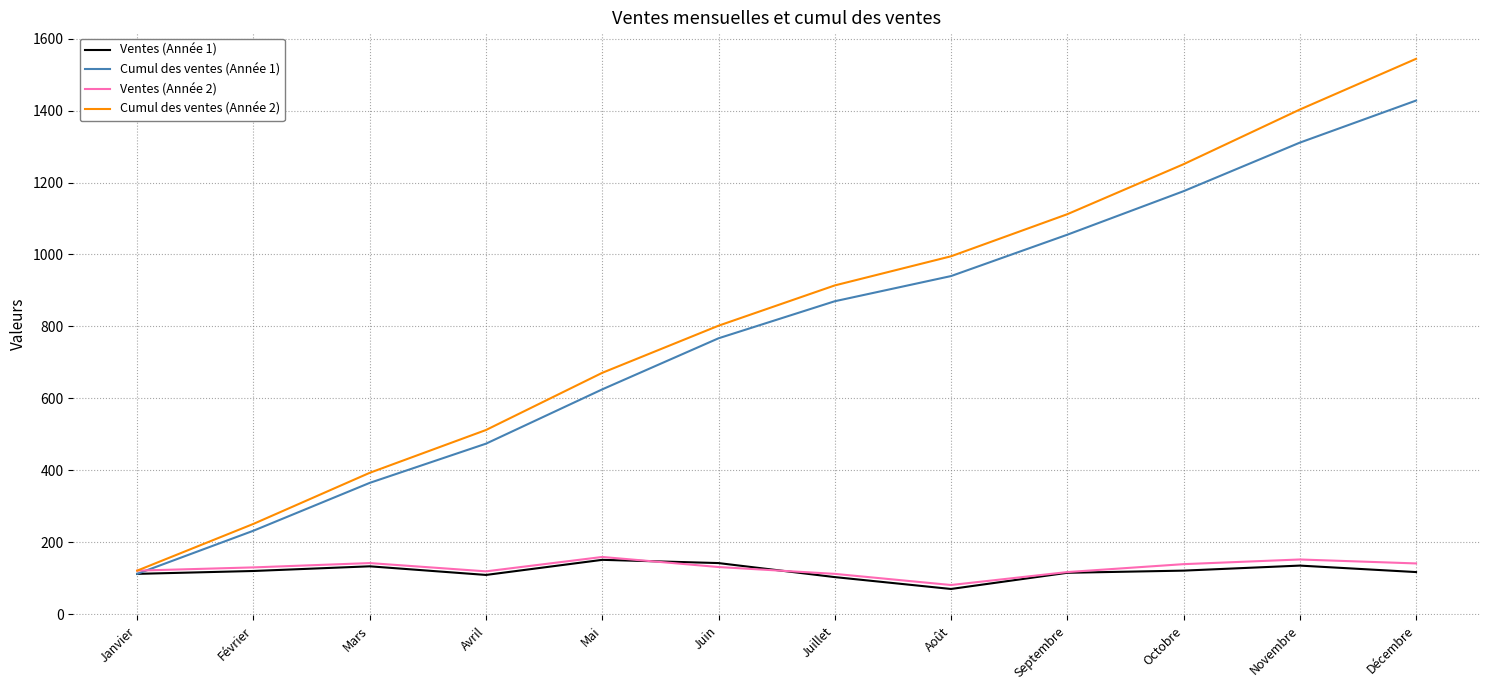

Which series has the widest spread of values?

Cumul des ventes (Année 2)